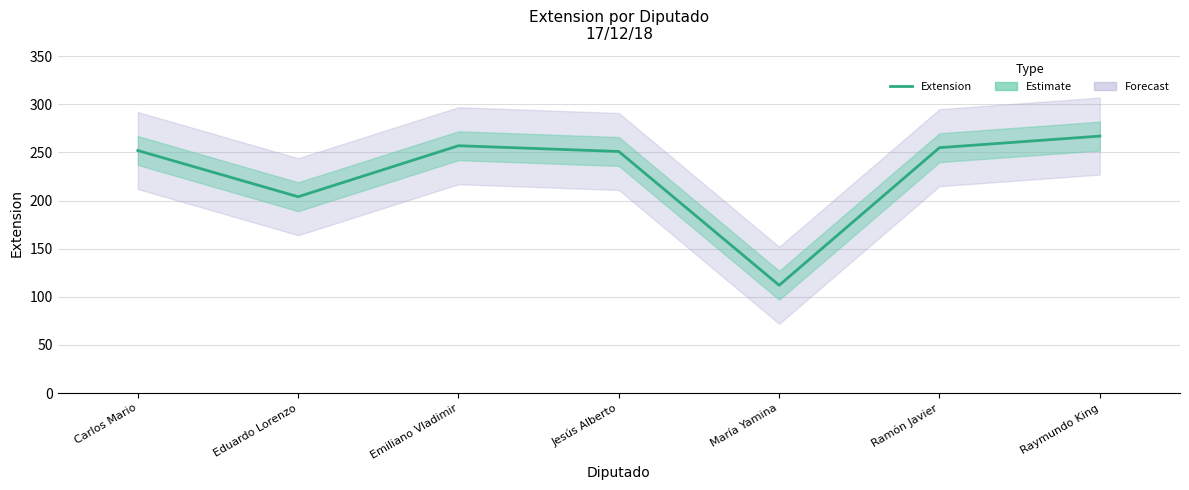

What is the difference between the second highest and second lowest values?

53